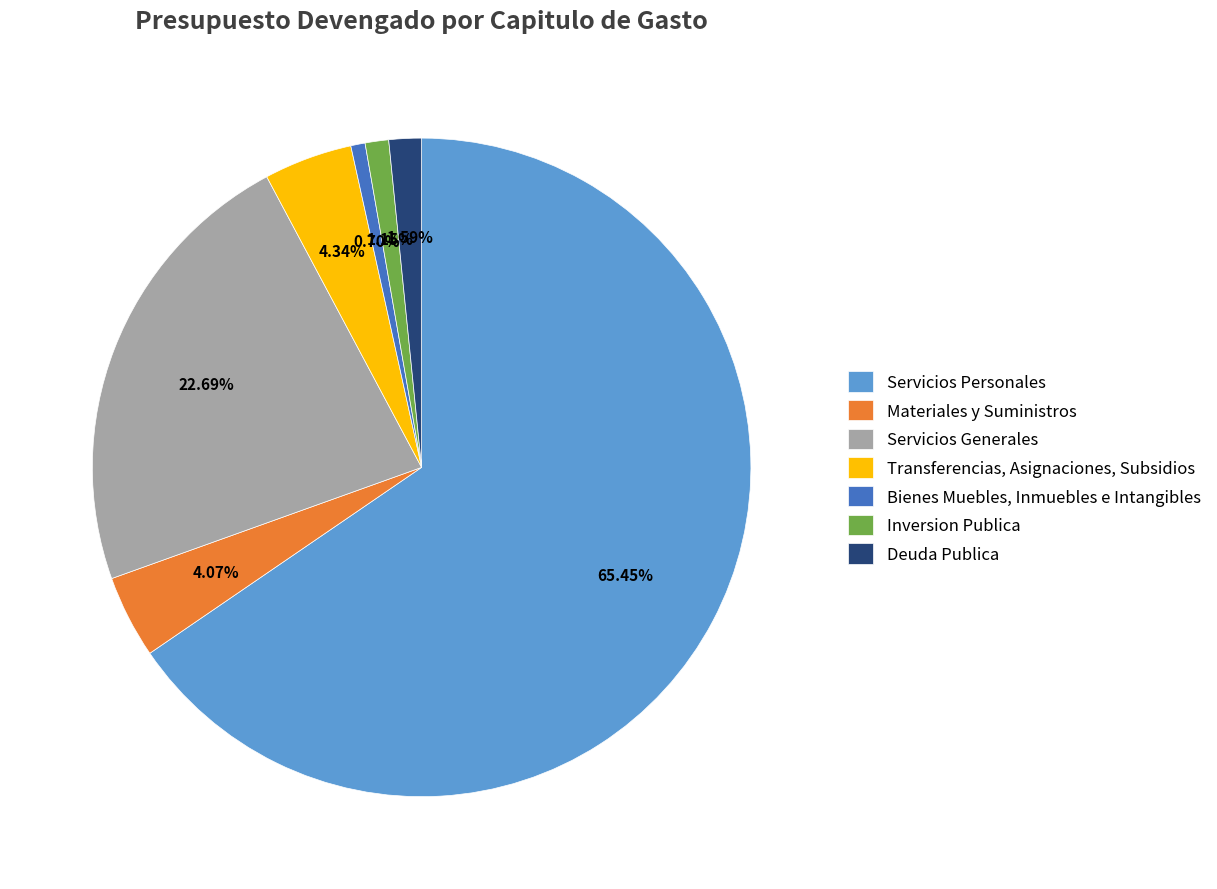

Does Servicios Personales represent more than half of the total?

Yes